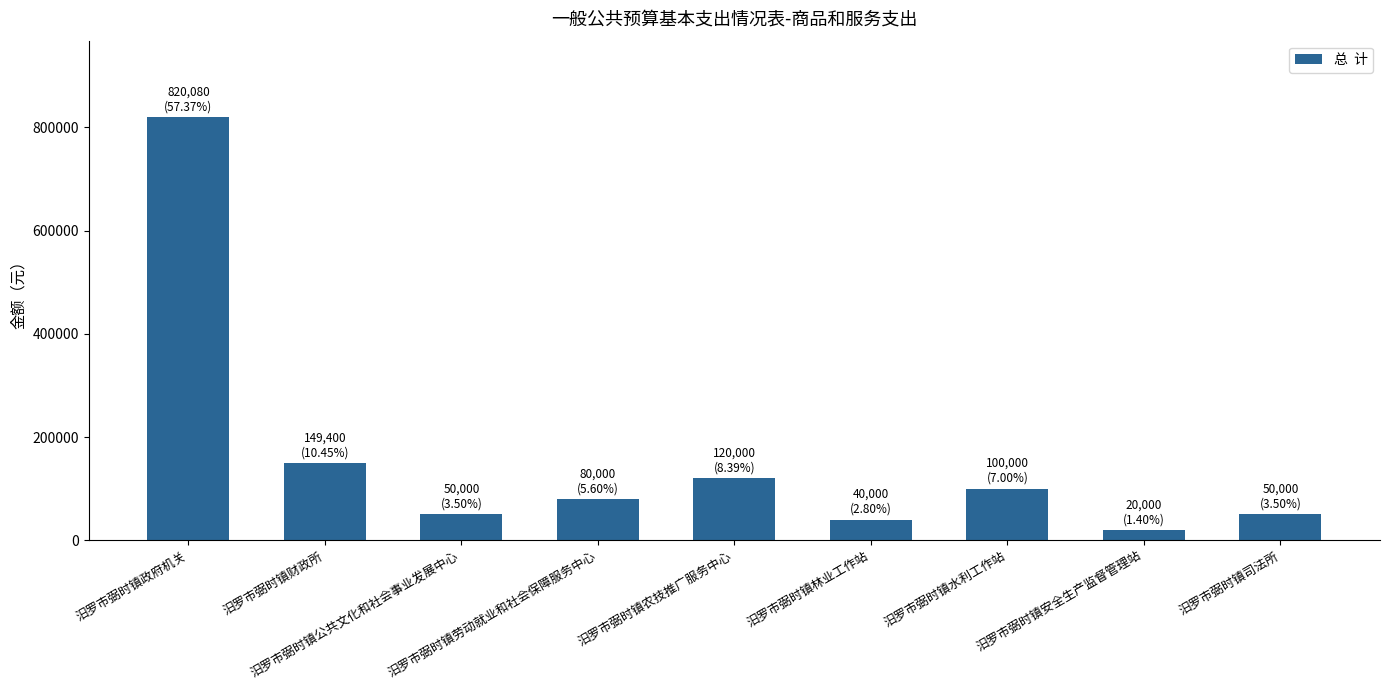

Reading left to right, transcribe all the data shown in this chart.

820080	149400	50000	80000	120000	40000	100000	20000	50000